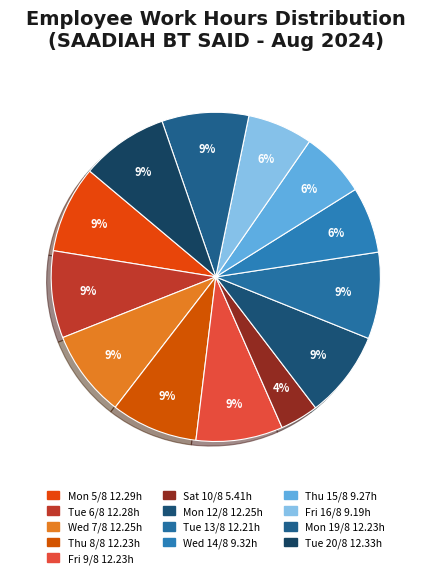

True or false: Fri 9/8 accounts for 9% of the total.

True